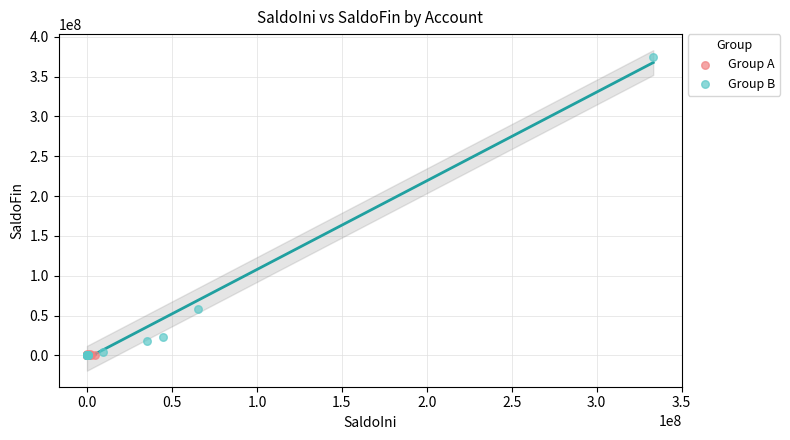

Which series has the largest Y range (max minus min)?

Group B